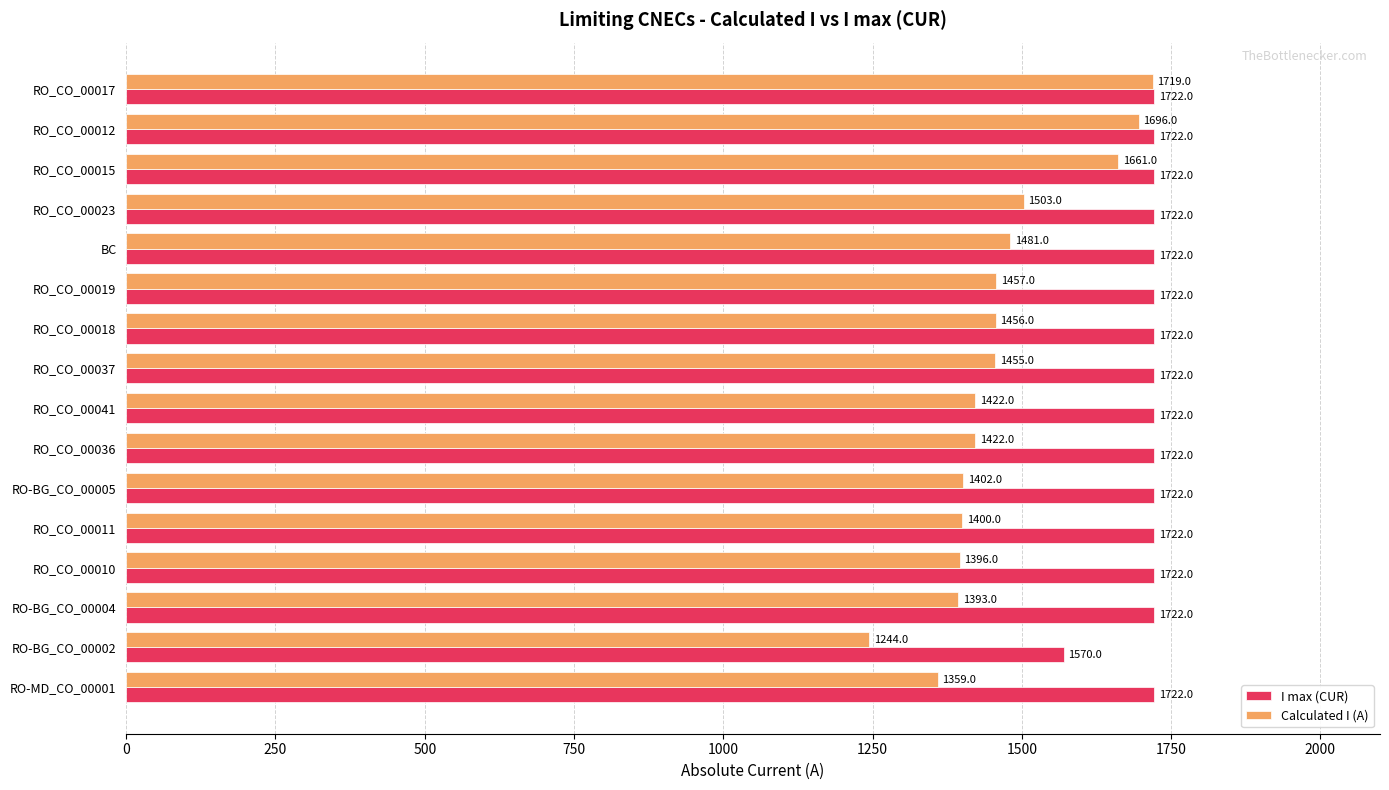

What is the sum of all I max (CUR) values?

27400